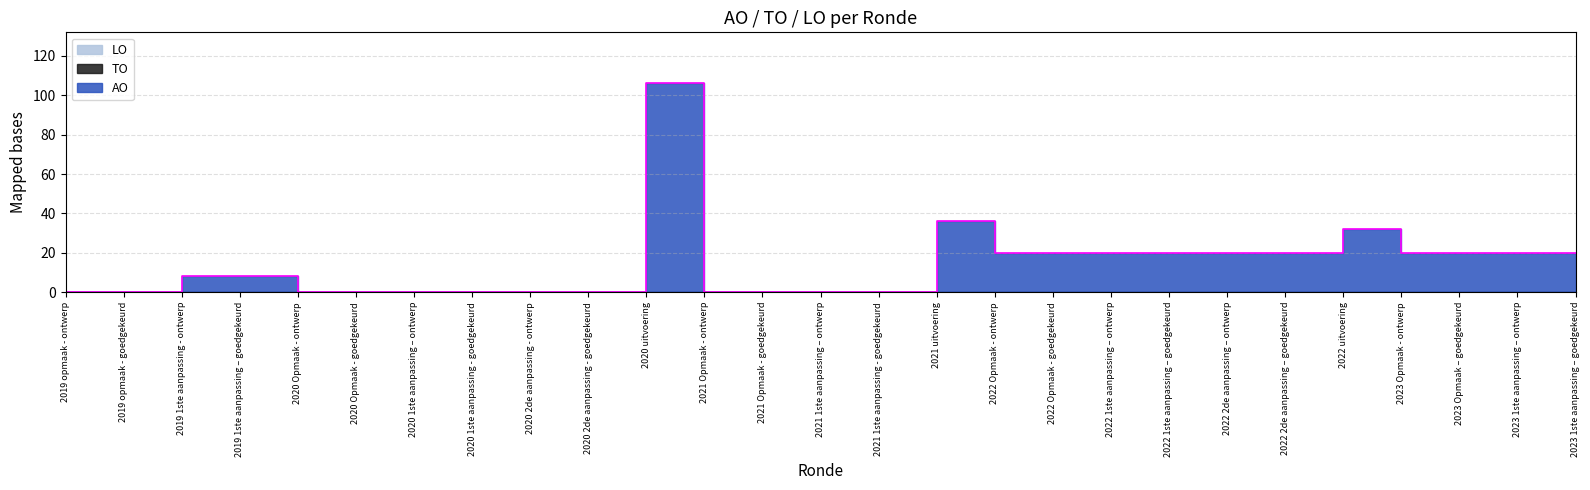

Reading left to right, transcribe all the data shown in this chart.

AO: 0	0	8	8	0	0	0	0	0	0	106	0	0	0	0	36	20	20	20	20	20	20	32	20	20	20	20
TO: 0	0	0	0	0	0	0	0	0	0	0	0	0	0	0	0	0	0	0	0	0	0	0	0	0	0	0
LO: 0	0	0	0	0	0	0	0	0	0	0	0	0	0	0	0	0	0	0	0	0	0	0	0	0	0	0